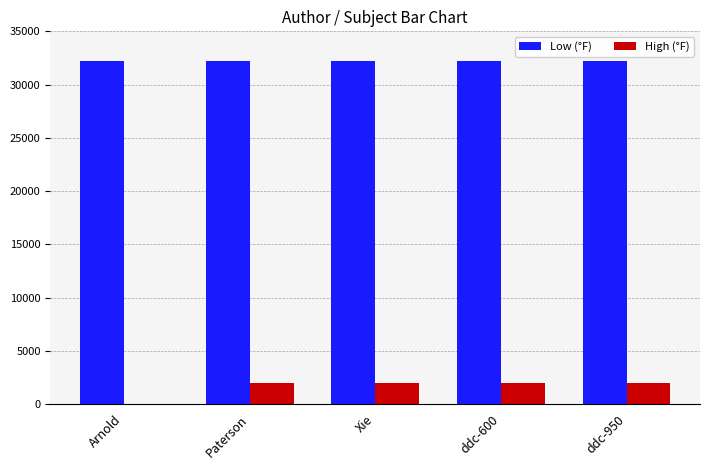

How many groups of bars are there?

5